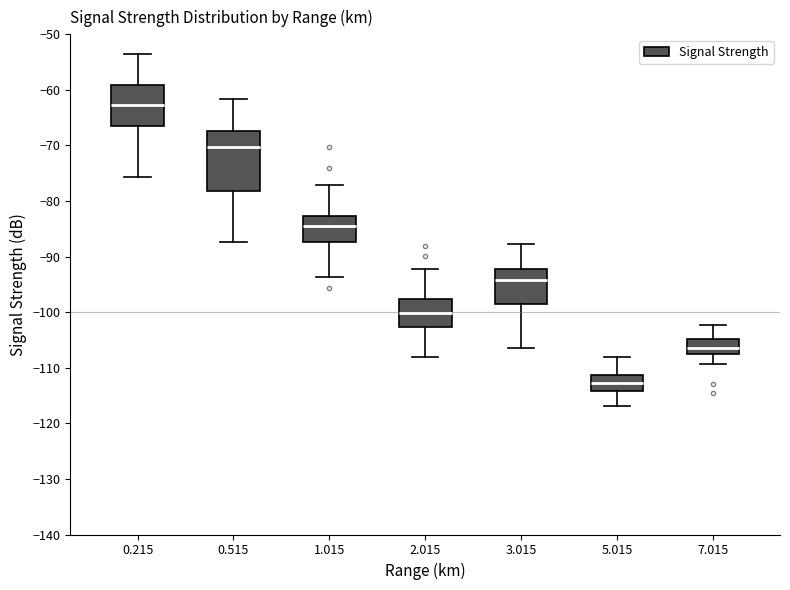

Which box is the tallest, from its lower edge to its upper edge?

0.515